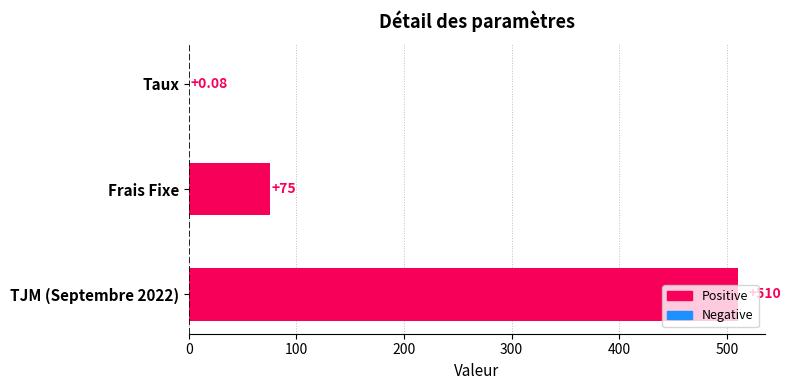

Which has a higher value, Taux or TJM (Septembre 2022)?

TJM (Septembre 2022)